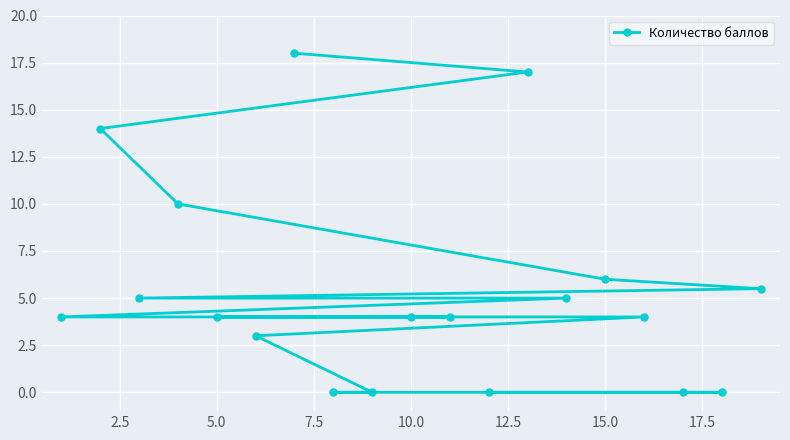

What is the greatest value displayed?

18.0